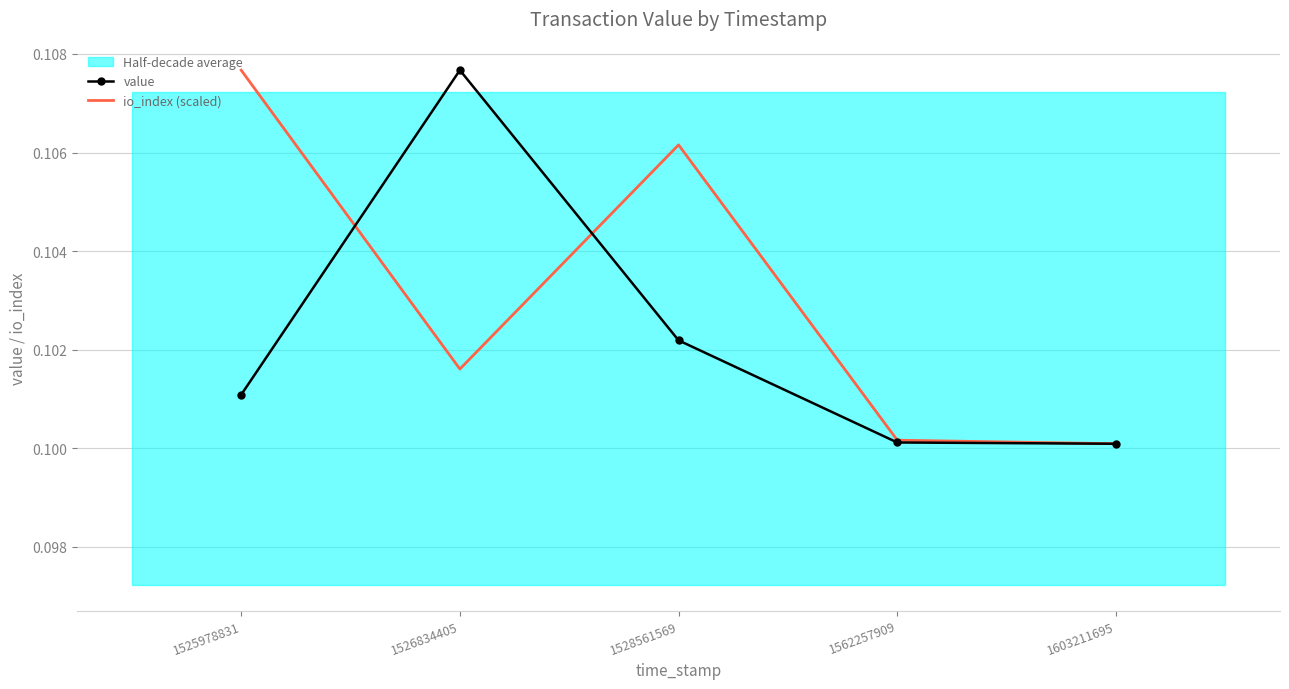

Is it true that io_index (scaled) equals 0.2 at 1603211695?

False